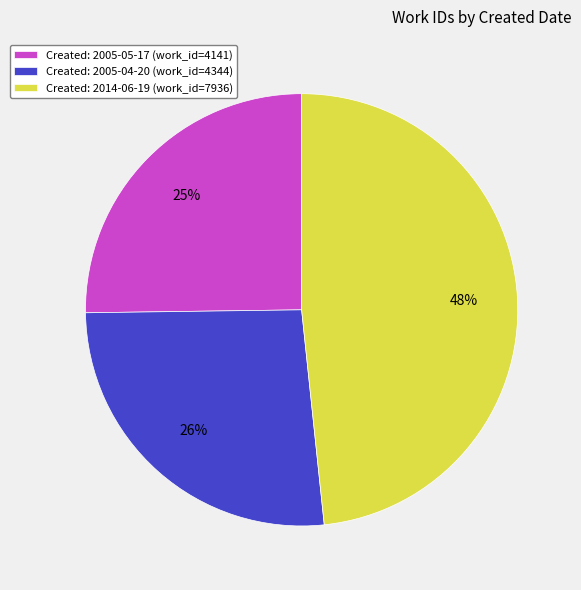

How many segments does this pie chart have?

3